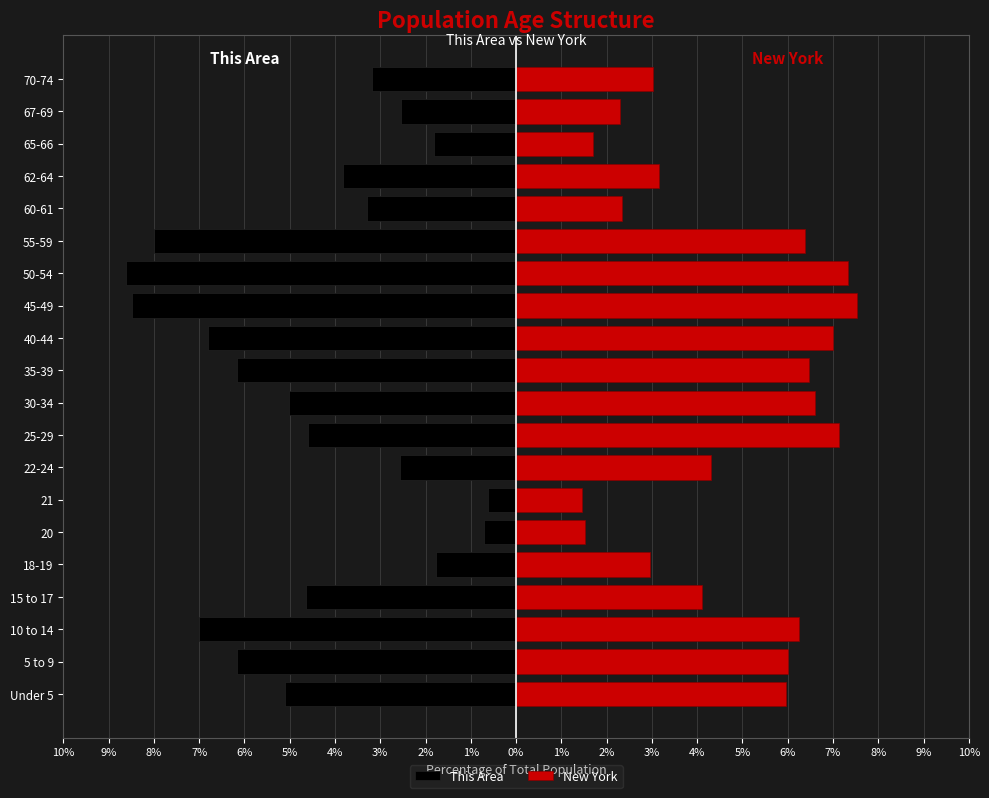

What is the minimum value shown in the chart?

-8.6